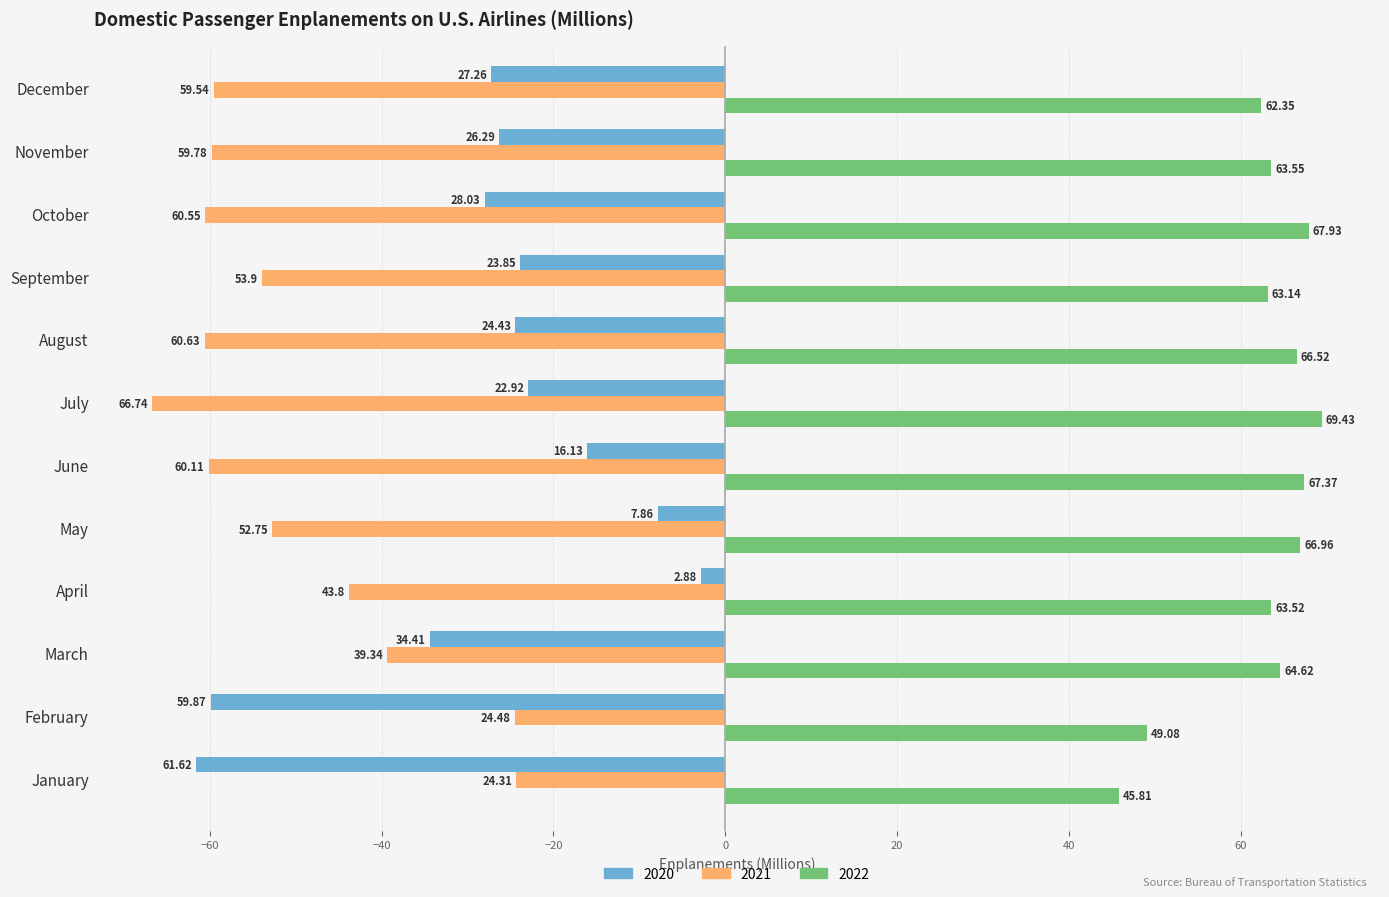

What are all the series names shown in the legend?

2020, 2021, 2022